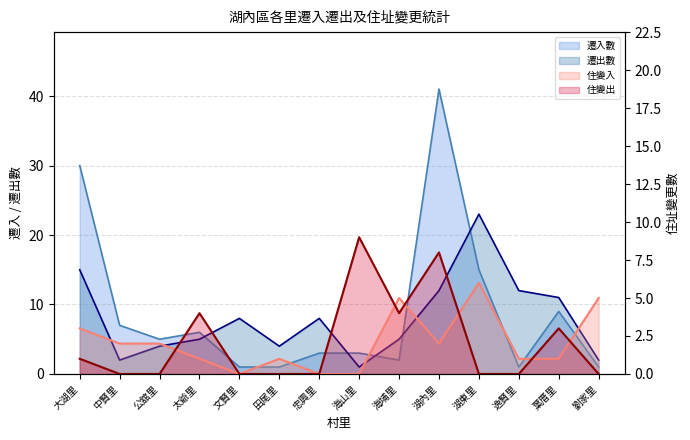

Which series has the largest range (max minus min)?

遷入數